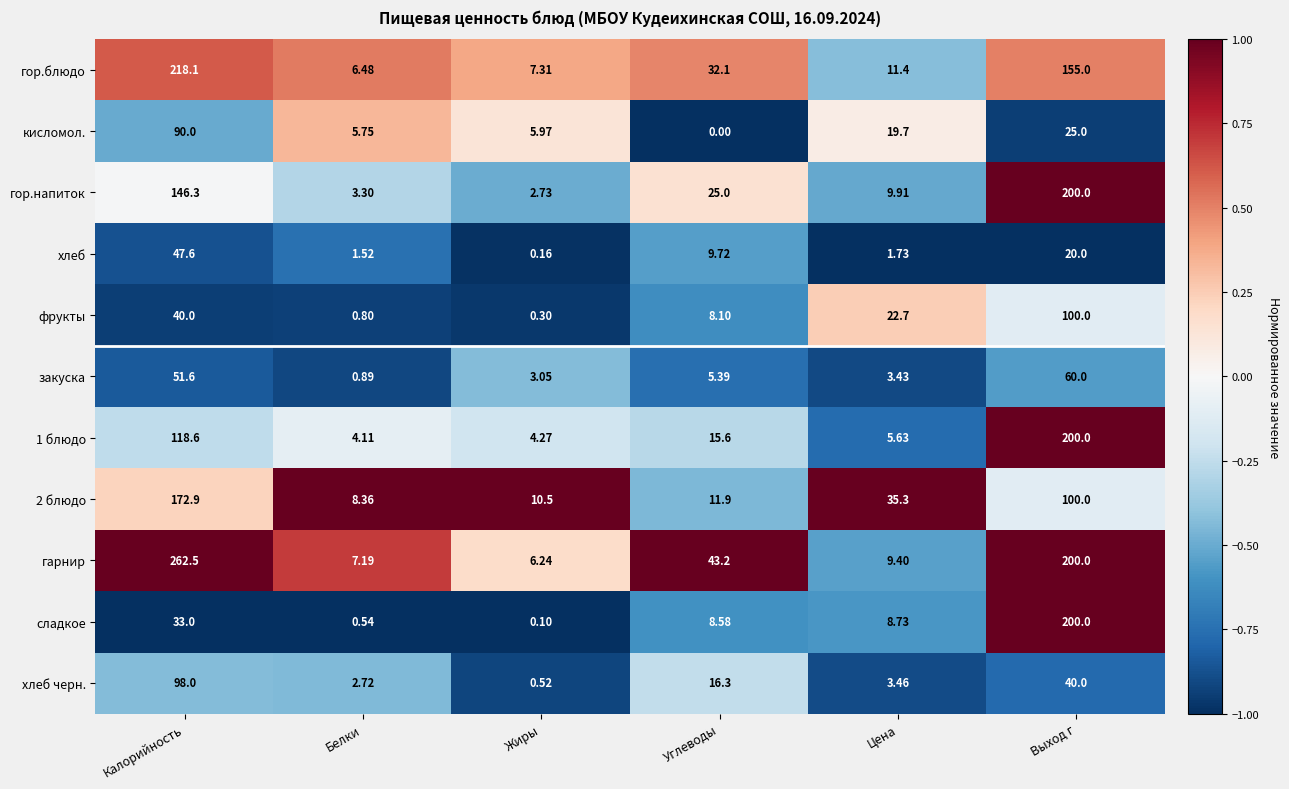

At which label does хлеб first exceed 9?

Калорийность